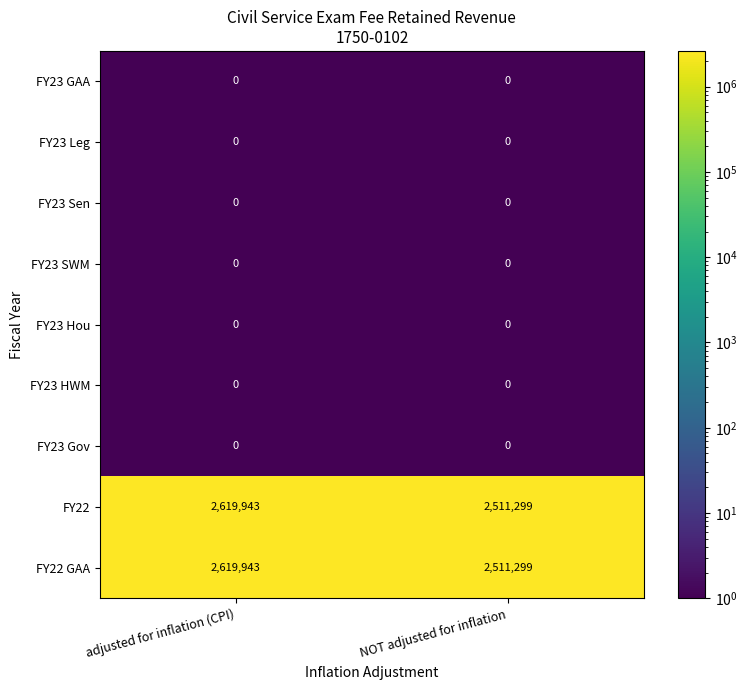

Is it true that FY23 Hou equals 0 at NOT adjusted for inflation?

True